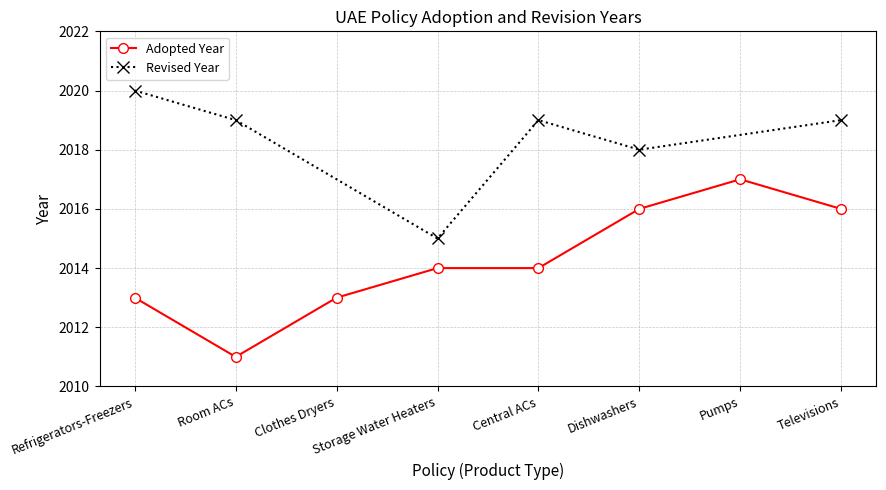

What is the ratio of the value at Storage Water Heaters to the value at Refrigerators-Freezers?

1.0